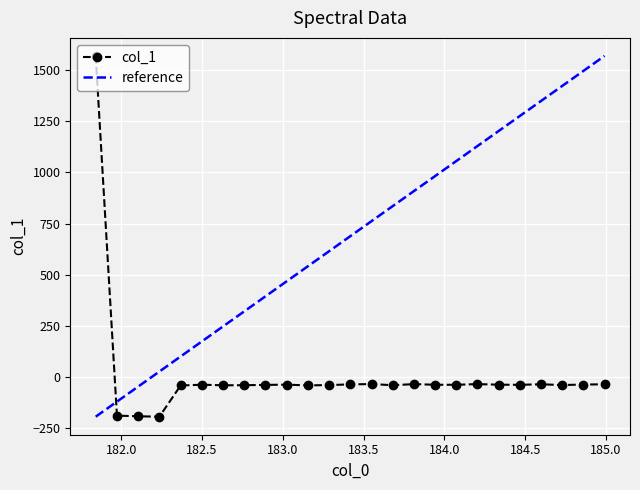

What is the smallest value displayed?

-194.3